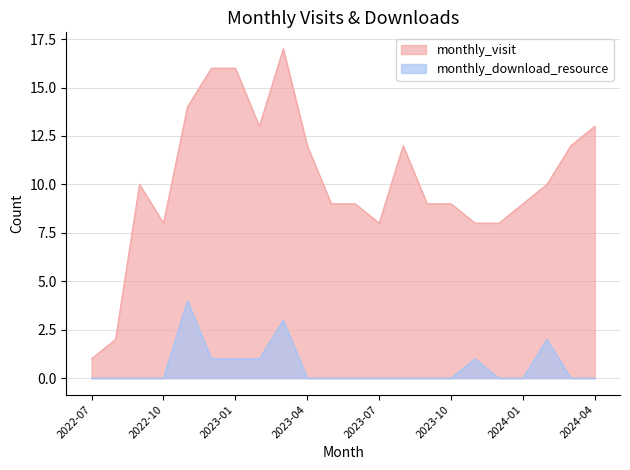

True or false: monthly_visit has a value of 23 at 2023-03.

False